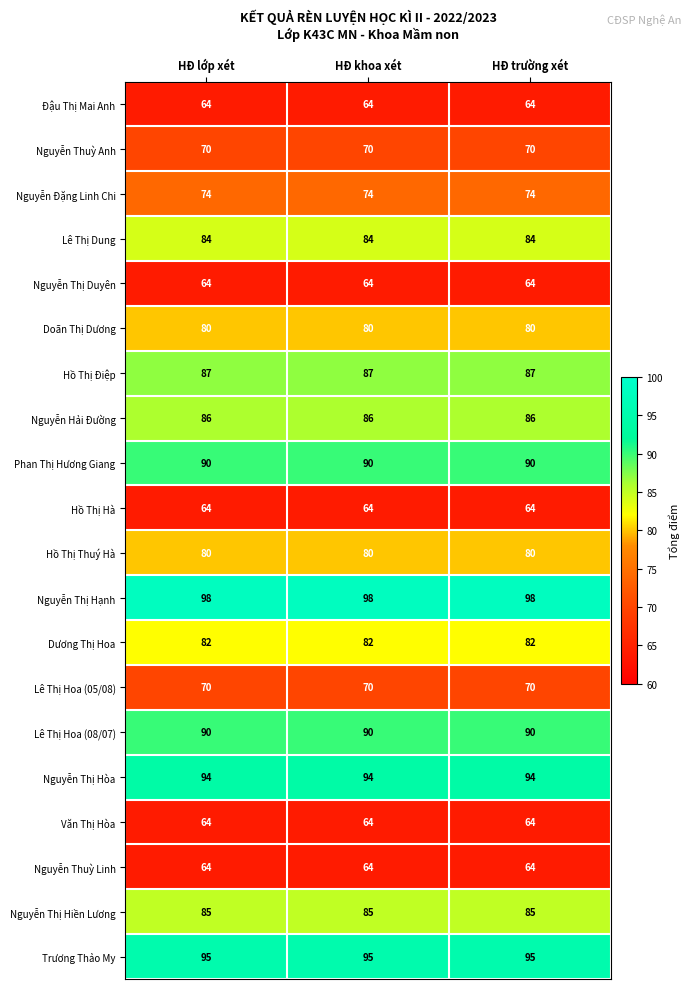

The value of Nguyễn Thị Hạnh at HĐ trường xét is 98. True or false?

True